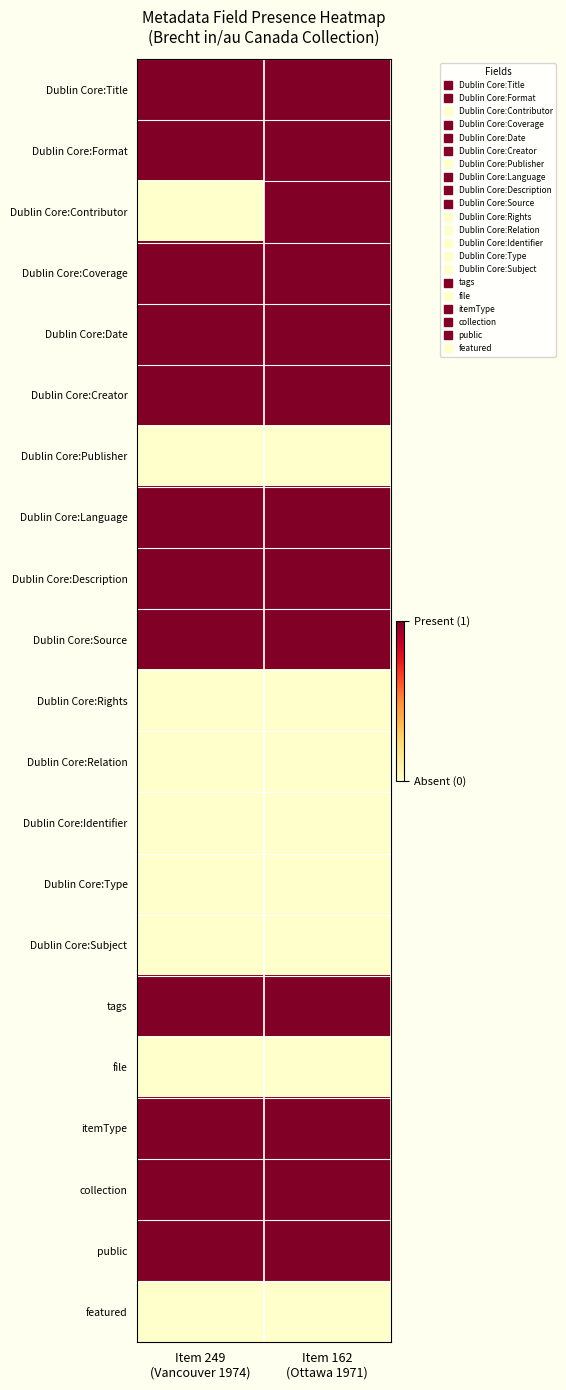

Reading left to right, what are all the values shown in this chart?

Dublin Core:Title: Item 249
(Vancouver 1974)=1	Item 162
(Ottawa 1971)=1
Dublin Core:Format: Item 249
(Vancouver 1974)=1	Item 162
(Ottawa 1971)=1
Dublin Core:Contributor: Item 249
(Vancouver 1974)=0	Item 162
(Ottawa 1971)=1
Dublin Core:Coverage: Item 249
(Vancouver 1974)=1	Item 162
(Ottawa 1971)=1
Dublin Core:Date: Item 249
(Vancouver 1974)=1	Item 162
(Ottawa 1971)=1
Dublin Core:Creator: Item 249
(Vancouver 1974)=1	Item 162
(Ottawa 1971)=1
Dublin Core:Publisher: Item 249
(Vancouver 1974)=0	Item 162
(Ottawa 1971)=0
Dublin Core:Language: Item 249
(Vancouver 1974)=1	Item 162
(Ottawa 1971)=1
Dublin Core:Description: Item 249
(Vancouver 1974)=1	Item 162
(Ottawa 1971)=1
Dublin Core:Source: Item 249
(Vancouver 1974)=1	Item 162
(Ottawa 1971)=1
Dublin Core:Rights: Item 249
(Vancouver 1974)=0	Item 162
(Ottawa 1971)=0
Dublin Core:Relation: Item 249
(Vancouver 1974)=0	Item 162
(Ottawa 1971)=0
Dublin Core:Identifier: Item 249
(Vancouver 1974)=0	Item 162
(Ottawa 1971)=0
Dublin Core:Type: Item 249
(Vancouver 1974)=0	Item 162
(Ottawa 1971)=0
Dublin Core:Subject: Item 249
(Vancouver 1974)=0	Item 162
(Ottawa 1971)=0
tags: Item 249
(Vancouver 1974)=1	Item 162
(Ottawa 1971)=1
file: Item 249
(Vancouver 1974)=0	Item 162
(Ottawa 1971)=0
itemType: Item 249
(Vancouver 1974)=1	Item 162
(Ottawa 1971)=1
collection: Item 249
(Vancouver 1974)=1	Item 162
(Ottawa 1971)=1
public: Item 249
(Vancouver 1974)=1	Item 162
(Ottawa 1971)=1
featured: Item 249
(Vancouver 1974)=0	Item 162
(Ottawa 1971)=0